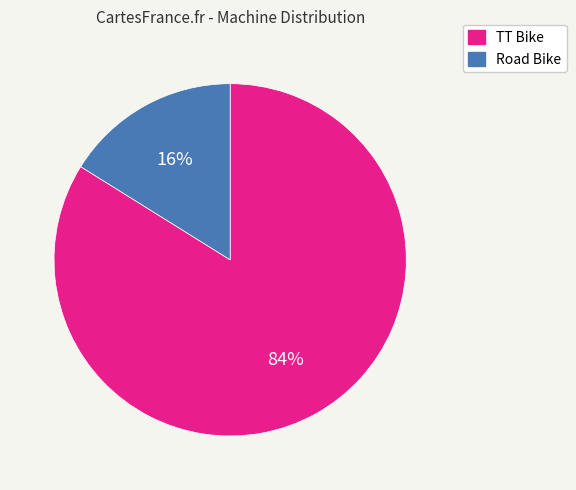

To the nearest percent, what is the difference between the TT Bike and Road Bike slice percentages?

68%